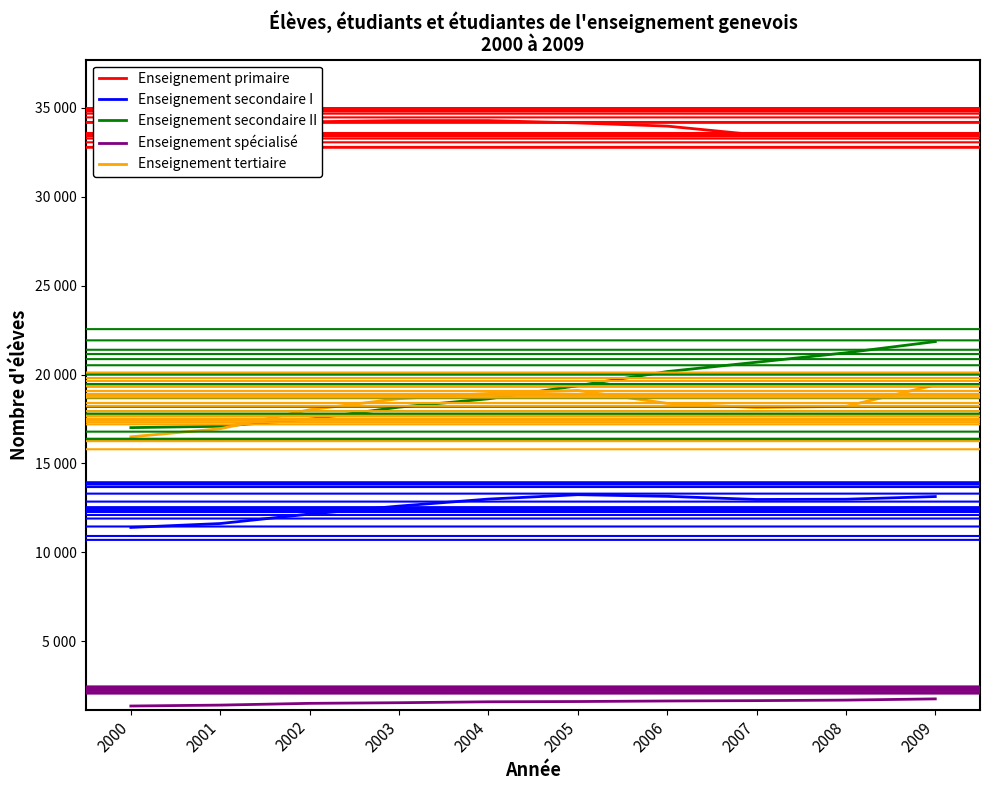

Is this an area chart (filled region under the line)?

No